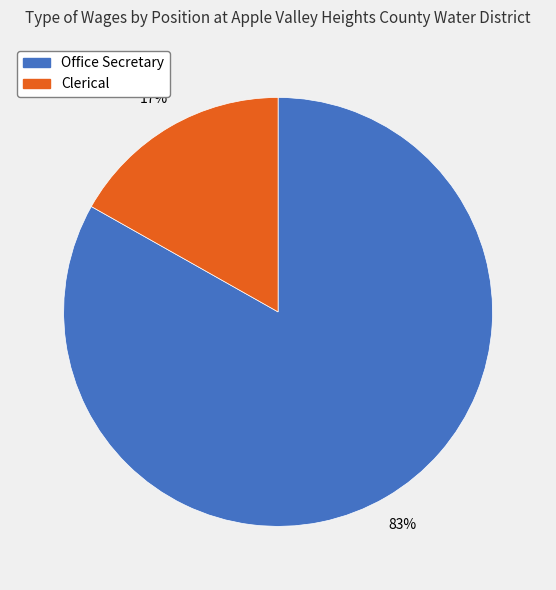

Is Office Secretary the majority of the pie?

Yes